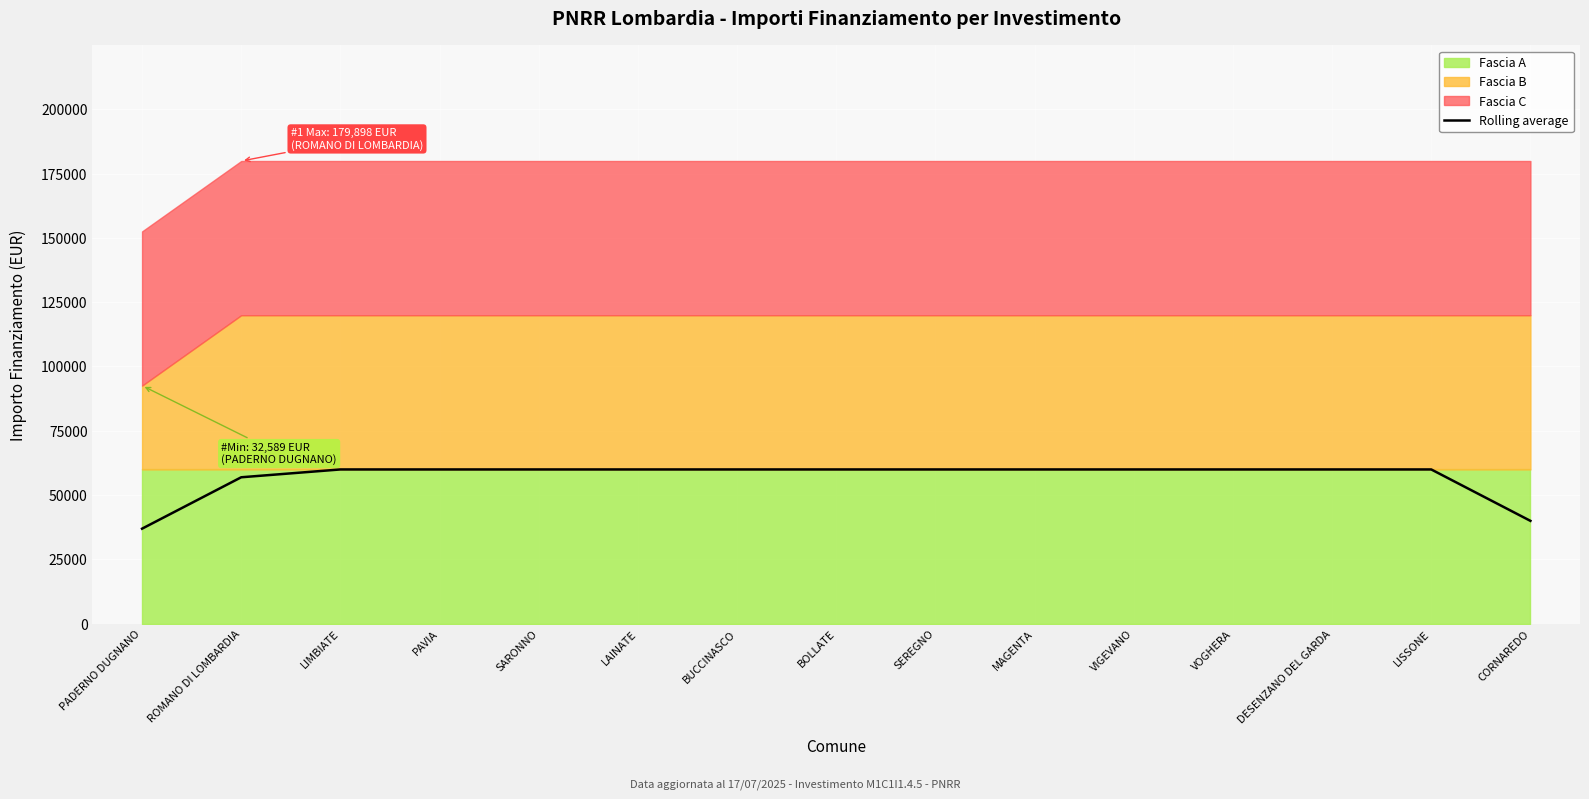

List the labels in order of value, largest first.

LIMBIATE, PAVIA, SARONNO, LAINATE, BUCCINASCO, BOLLATE, SEREGNO, MAGENTA, VIGEVANO, VOGHERA, DESENZANO DEL GARDA, LISSONE, ROMANO DI LOMBARDIA, CORNAREDO, PADERNO DUGNANO